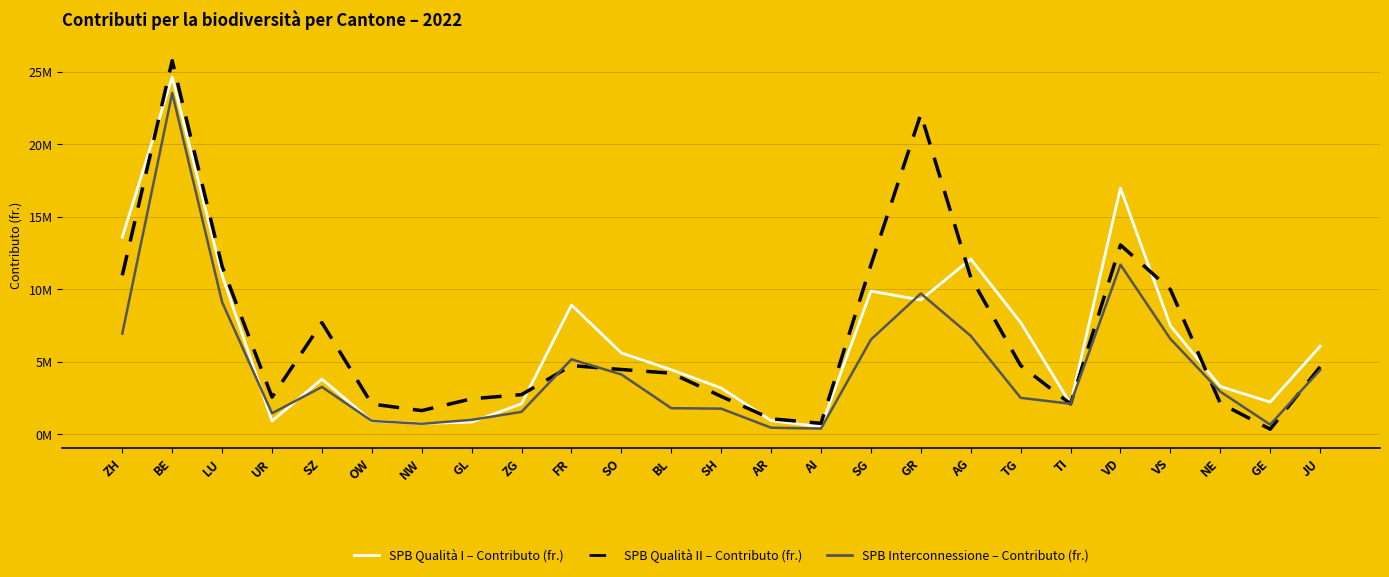

What is the average value of the SPB Qualità I – Contributo (fr.) series?

6.4